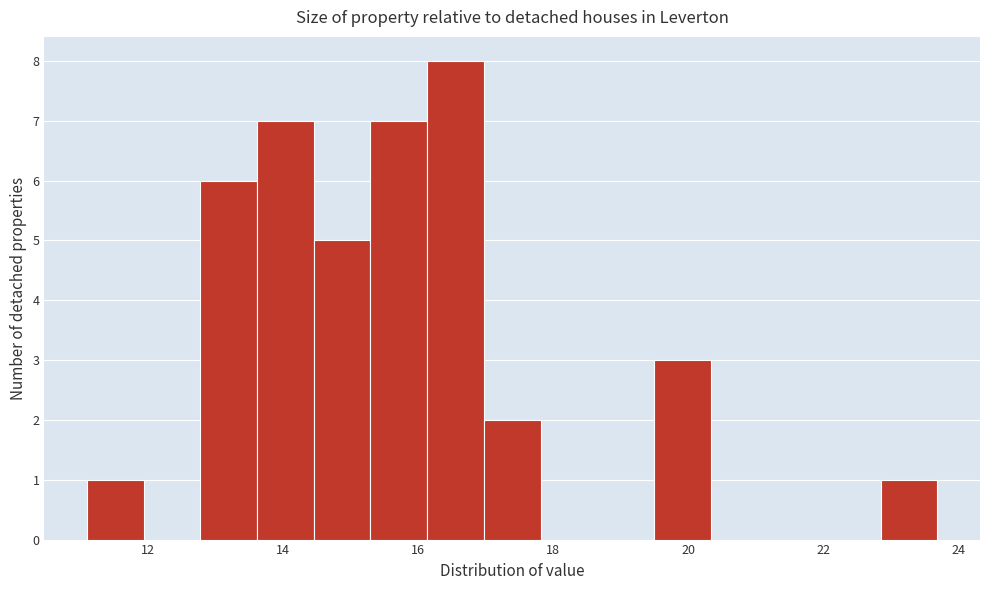

Reading left to right, transcribe this chart: for each bar, give the range it covers on the x-axis and its height. Neither the bar edges nor the heights are printed on the chart, so give them approximately, as read against the axes.

11.0 to 12.0: 1
12.0 to 12.8: 0
12.8 to 13.6: 6
13.6 to 14.4: 7
14.4 to 15.2: 5
15.2 to 16.2: 7
16.2 to 17.0: 8
17.0 to 17.8: 2
17.8 to 18.6: 0
18.6 to 19.4: 0
19.4 to 20.4: 3
20.4 to 21.2: 0
21.2 to 22.0: 0
22.0 to 22.8: 0
22.8 to 23.6: 1